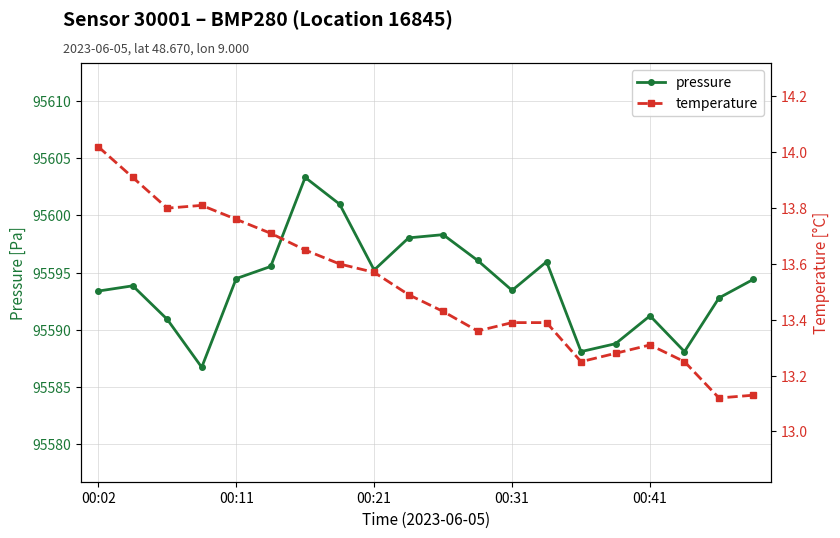

In pressure, how many points are lower than both neighbors (excluding endpoints)?

5